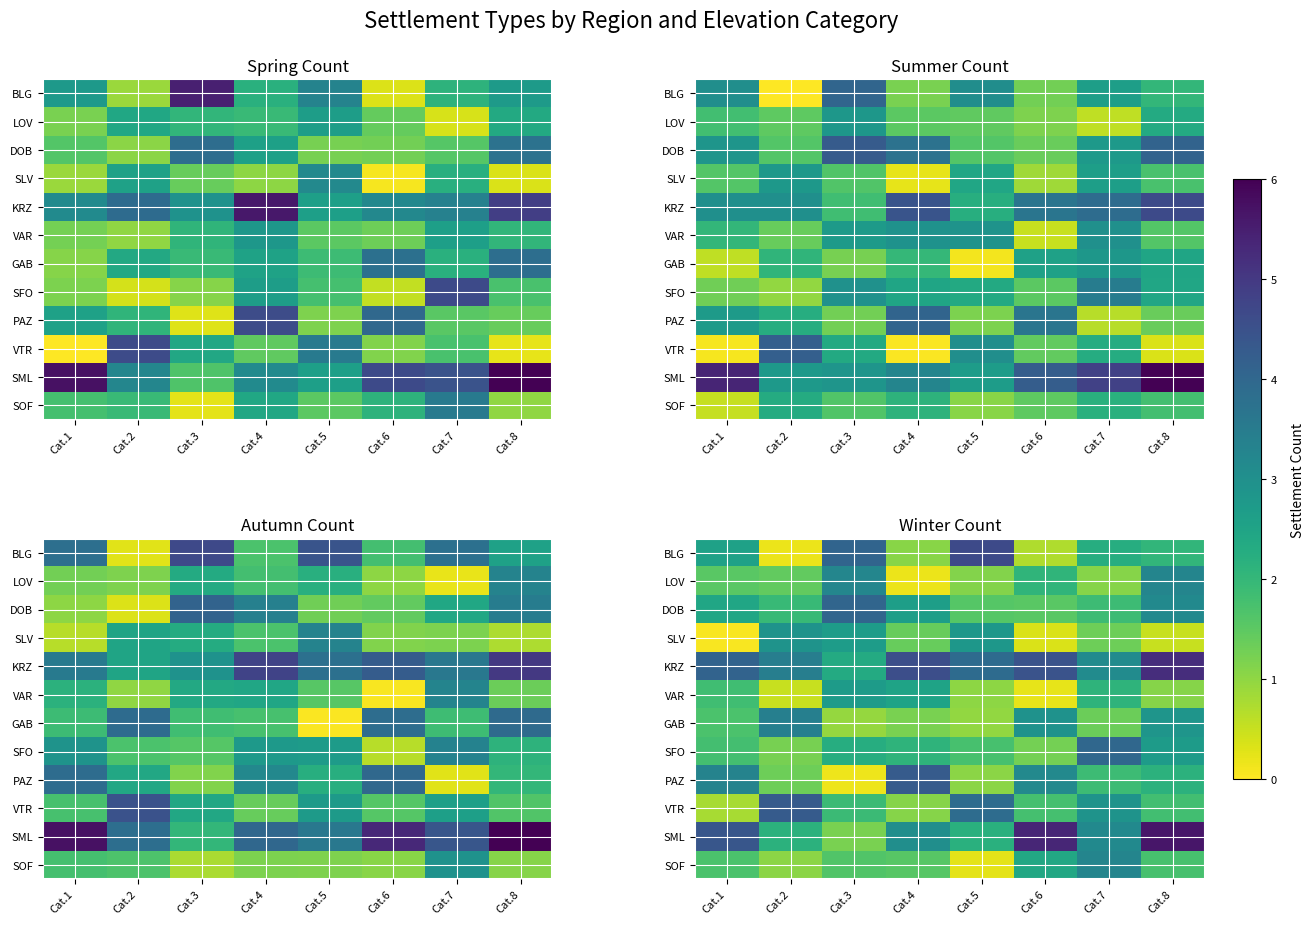

At which category does the chart reach its minimum across all series?

Cat.1